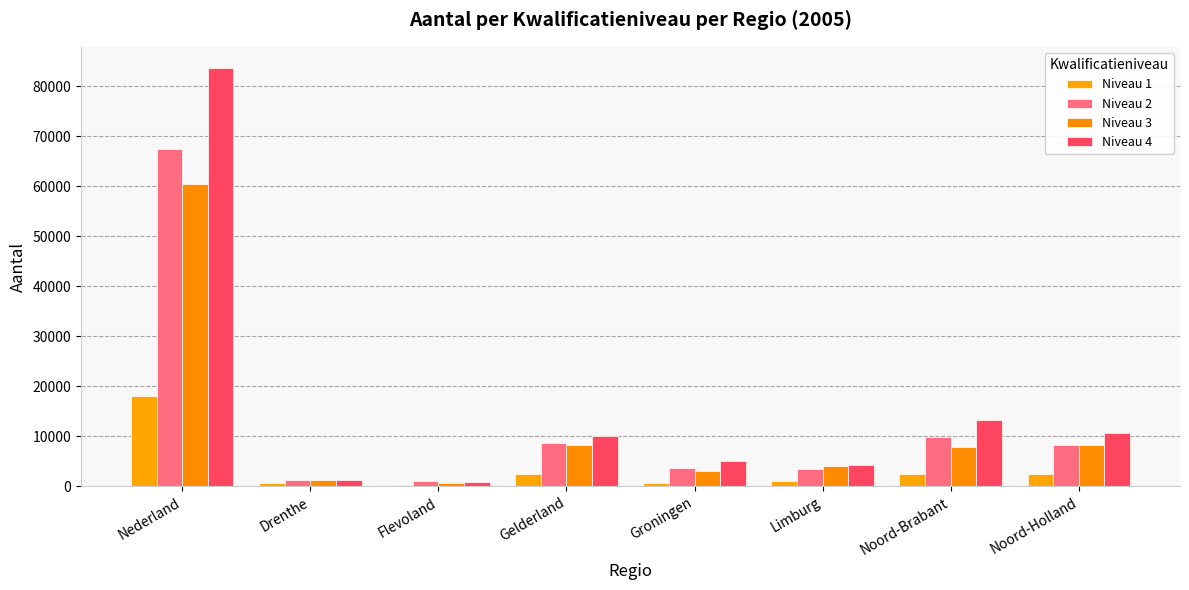

What is the approximate value of Niveau 1 at Limburg, to the nearest 10?

1050